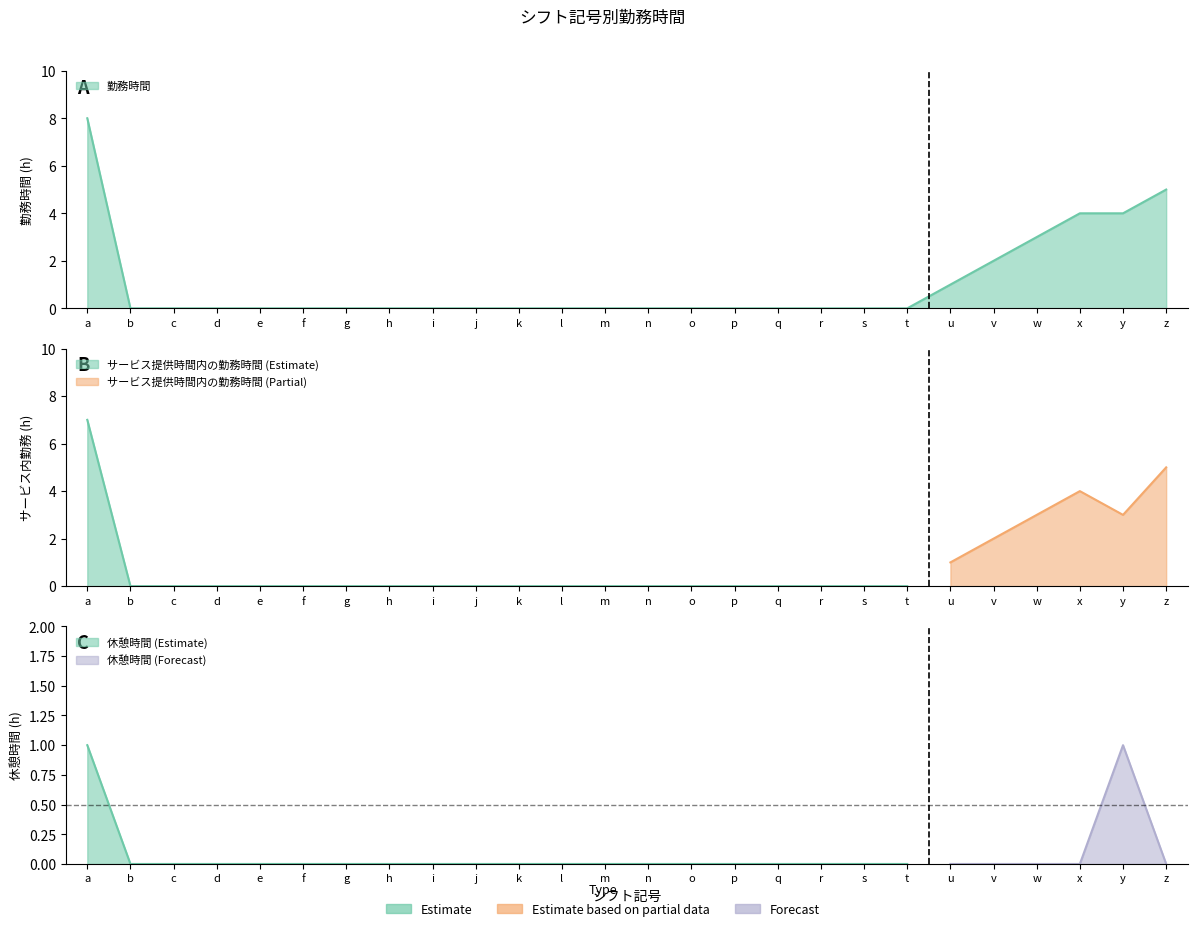

True or false: 休憩時間 has a value of 0 at t.

True